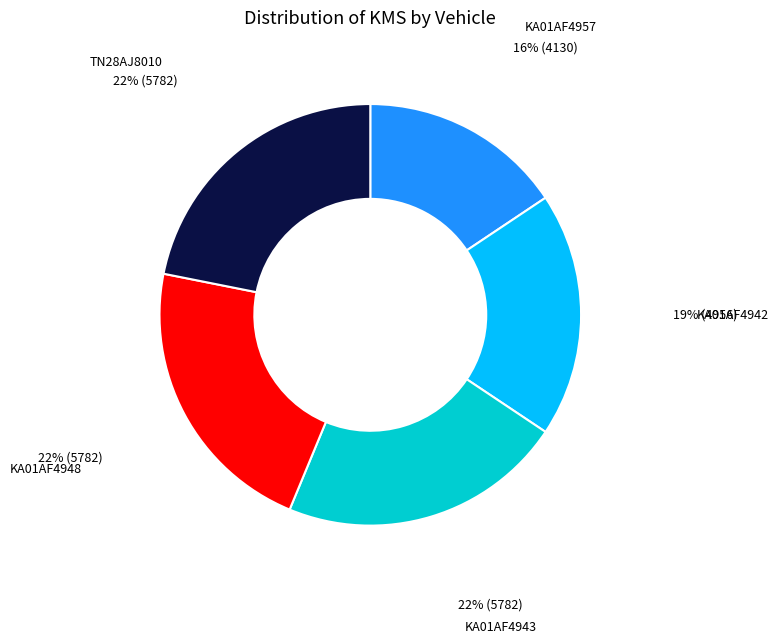

The KA01AF4948 slice represents 10% of the pie. True or false?

False